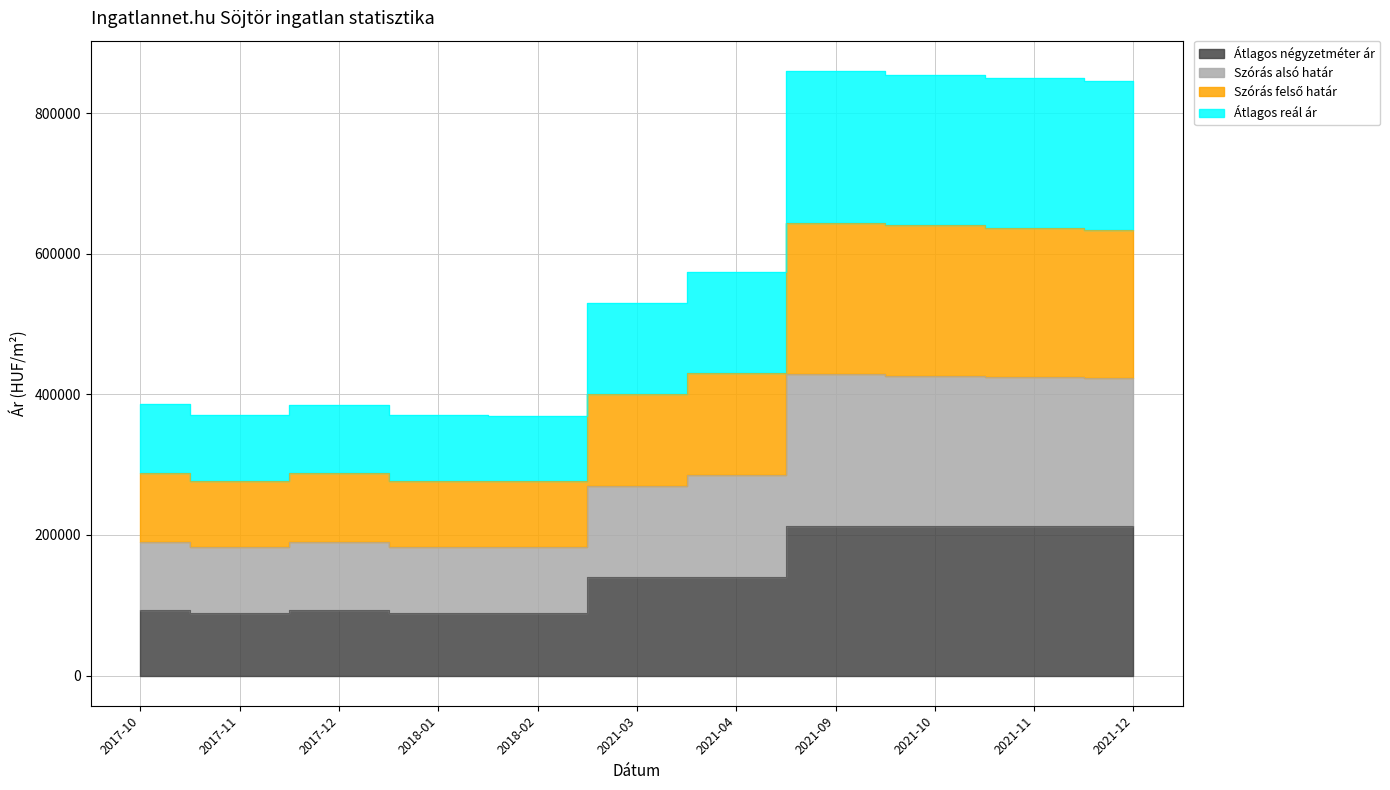

How many data points does each series have?

11